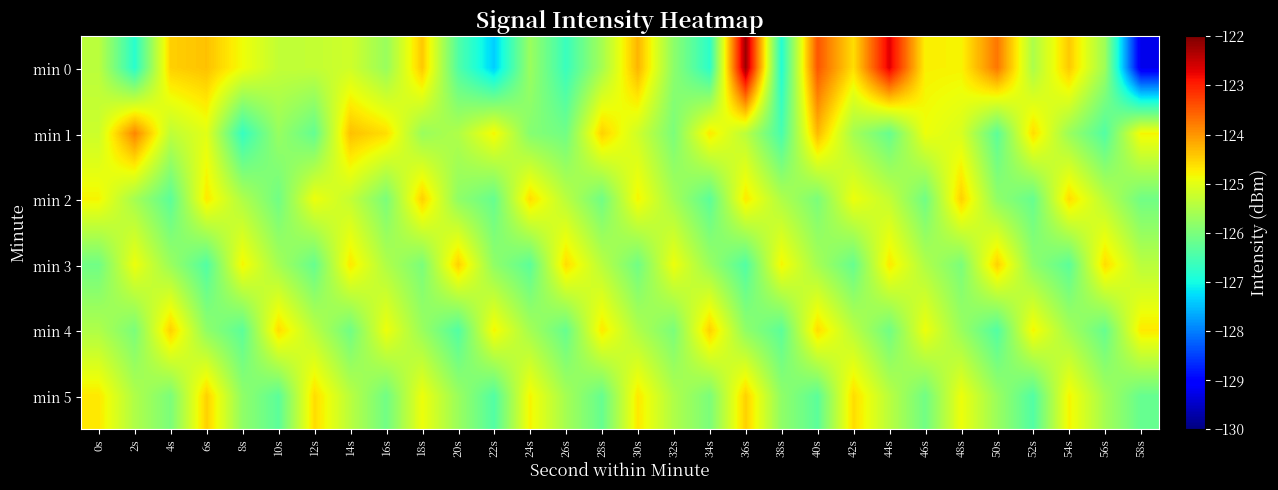

Reading right to left, what are all the values shown in this chart?

min 0: 58s=-129.2	56s=-125.7	54s=-124.4	52s=-125.5	50s=-123.7	48s=-124.8	46s=-124.8	44s=-122.7	42s=-124.6	40s=-123.5	38s=-126.9	36s=-122.2	34s=-126.8	32s=-125.8	30s=-124.3	28s=-125.6	26s=-126.6	24s=-125.7	22s=-127.4	20s=-126.4	18s=-124.4	16s=-125.7	14s=-125.2	12s=-125.3	10s=-125.3	8s=-124.9	6s=-124.4	4s=-124.5	2s=-126.8	0s=-125.4
min 1: 58s=-124.8	56s=-126.4	54s=-125.7	52s=-124.6	50s=-126.3	48s=-125.1	46s=-124.9	44s=-126.2	42s=-125.6	40s=-124.3	38s=-126.5	36s=-125.4	34s=-124.7	32s=-126.0	30s=-125.2	28s=-124.5	26s=-126.1	24s=-125.9	22s=-124.8	20s=-125.5	18s=-125.7	16s=-124.6	14s=-124.4	12s=-126.2	10s=-125.7	8s=-126.7	6s=-125.0	4s=-125.3	2s=-123.9	0s=-125.2
min 2: 58s=-126.1	56s=-125.4	54s=-124.6	52s=-126.2	50s=-125.8	48s=-124.5	46s=-126.1	44s=-125.3	42s=-124.9	40s=-126.0	38s=-125.5	36s=-124.7	34s=-126.3	32s=-125.6	30s=-124.8	28s=-126.1	26s=-125.4	24s=-124.6	22s=-126.2	20s=-125.8	18s=-124.5	16s=-126.0	14s=-125.3	12s=-124.9	10s=-126.1	8s=-125.5	6s=-124.7	4s=-126.3	2s=-125.6	0s=-124.8
min 3: 58s=-125.4	56s=-124.6	54s=-126.3	52s=-125.8	50s=-124.5	48s=-126.0	46s=-125.5	44s=-124.7	42s=-126.2	40s=-125.6	38s=-124.8	36s=-126.4	34s=-125.7	32s=-124.9	30s=-126.1	28s=-125.4	26s=-124.6	24s=-126.3	22s=-125.8	20s=-124.5	18s=-126.0	16s=-125.5	14s=-124.7	12s=-126.2	10s=-125.6	8s=-124.8	6s=-126.4	4s=-125.7	2s=-124.9	0s=-126.1
min 4: 58s=-124.7	56s=-126.2	54s=-125.6	52s=-124.8	50s=-126.4	48s=-125.7	46s=-124.9	44s=-126.1	42s=-125.4	40s=-124.6	38s=-126.3	36s=-125.8	34s=-124.5	32s=-126.0	30s=-125.5	28s=-124.7	26s=-126.2	24s=-125.6	22s=-124.8	20s=-126.4	18s=-125.7	16s=-124.9	14s=-126.1	12s=-125.4	10s=-124.6	8s=-126.3	6s=-125.8	4s=-124.5	2s=-126.0	0s=-125.5
min 5: 58s=-126.2	56s=-125.6	54s=-124.8	52s=-126.4	50s=-125.7	48s=-124.9	46s=-126.1	44s=-125.4	42s=-124.6	40s=-126.3	38s=-125.8	36s=-124.5	34s=-126.0	32s=-125.5	30s=-124.7	28s=-126.2	26s=-125.6	24s=-124.8	22s=-126.4	20s=-125.7	18s=-124.9	16s=-126.1	14s=-125.4	12s=-124.6	10s=-126.3	8s=-125.8	6s=-124.5	4s=-126.0	2s=-125.5	0s=-124.7